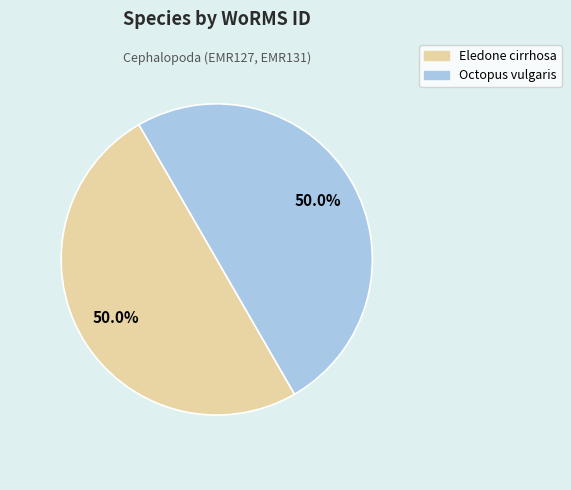

What portion of the pie excludes Octopus vulgaris?

50.0%